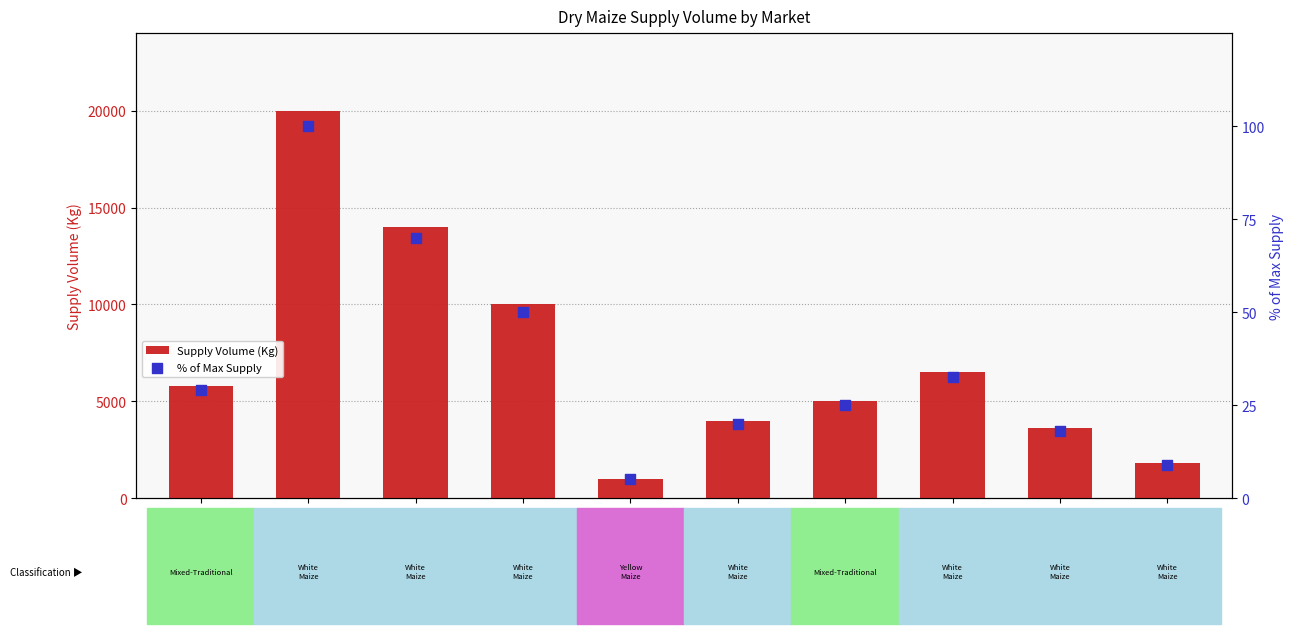

What is the total value across all series at White Maize
(Chepterit)?

6532.5